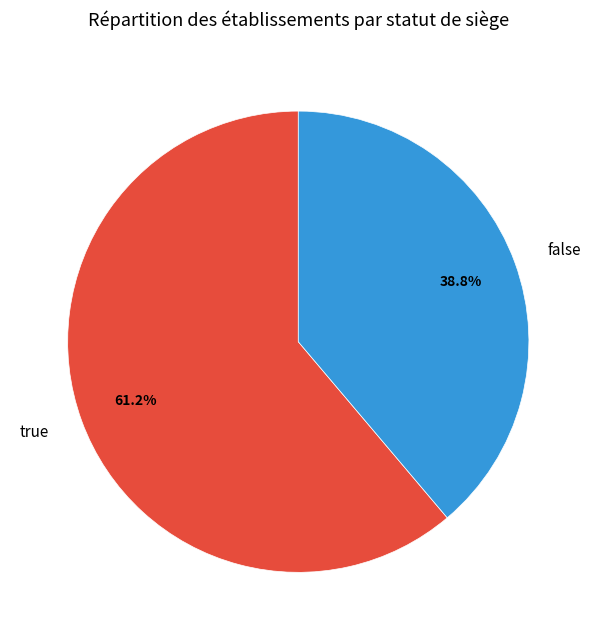

How many segments does this pie chart have?

2